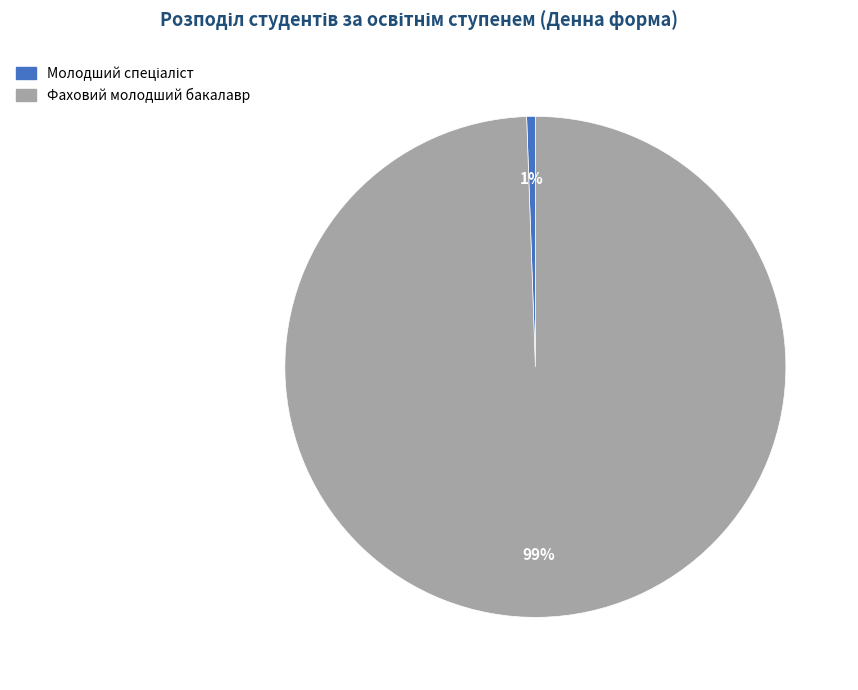

To the nearest percent, what is the average slice percentage?

50%